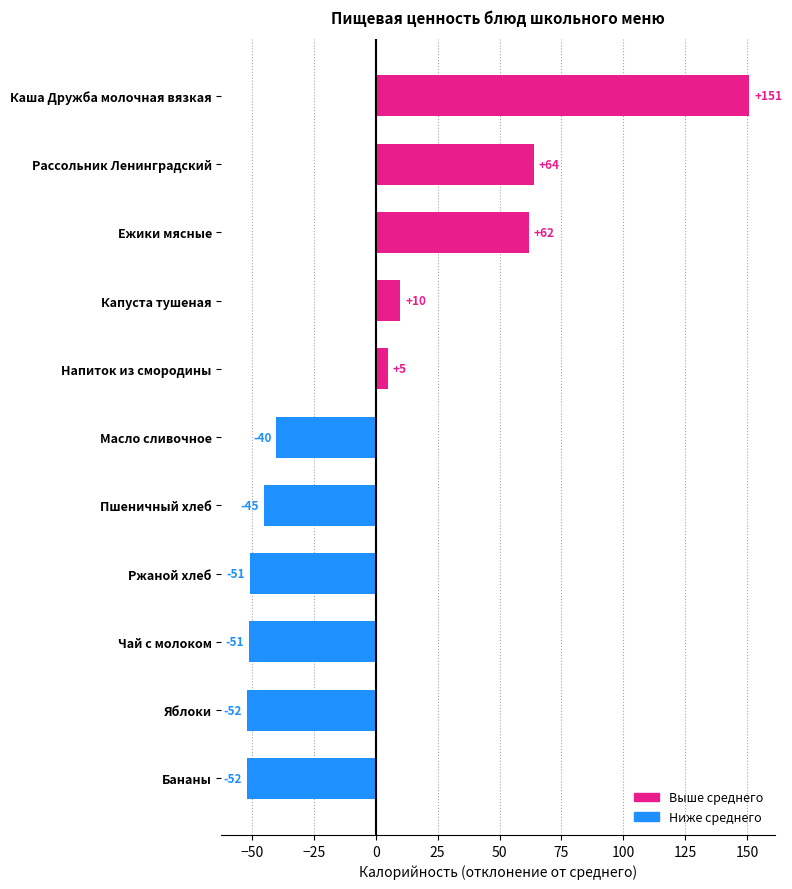

What is the approximate value at Ржаной хлеб?

-50.9